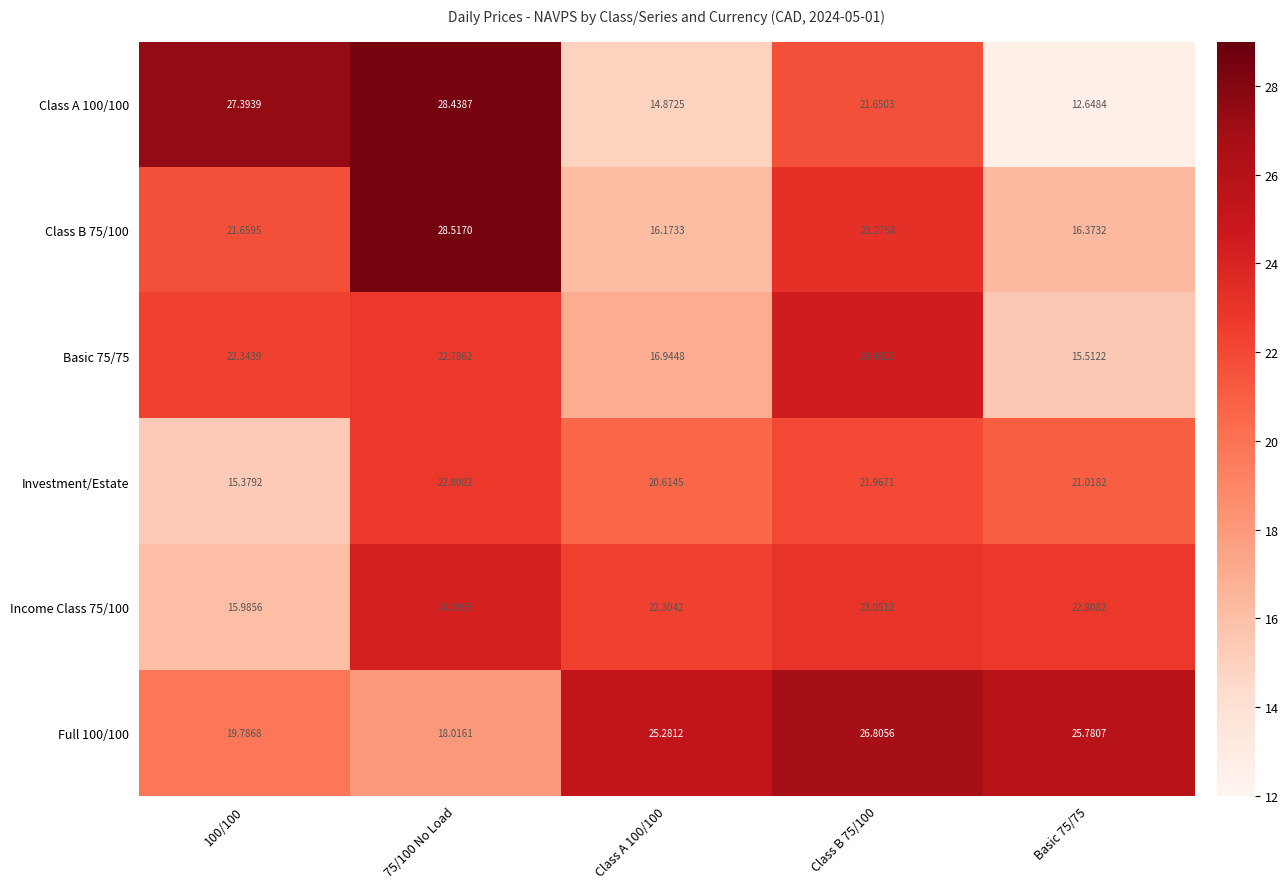

Is the value of Income Class 75/100 at 75/100 No Load greater than the value of Basic 75/75 at 75/100 No Load?

Yes